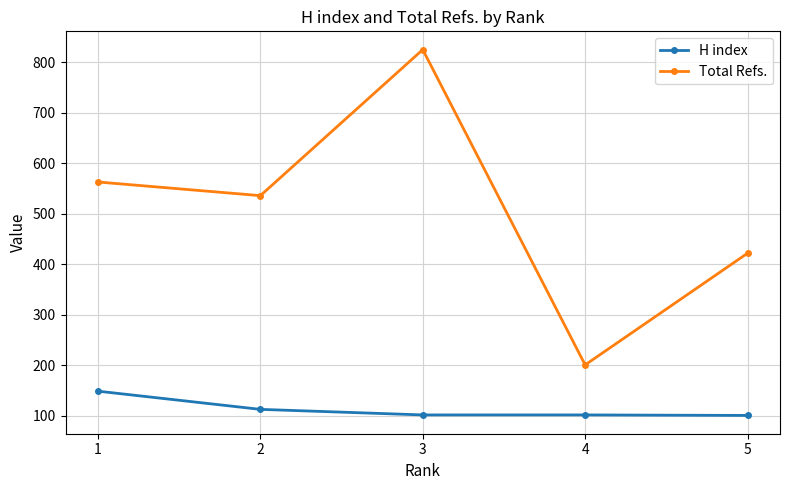

How many interior local valleys does the Total Refs. series have?

2